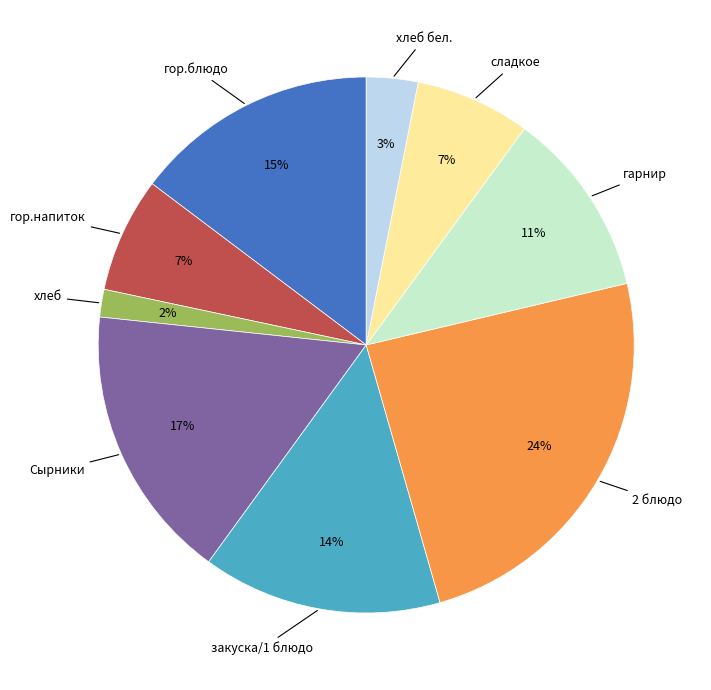

What is the ratio of the value at сладкое to the value at гор.блюдо?

0.5